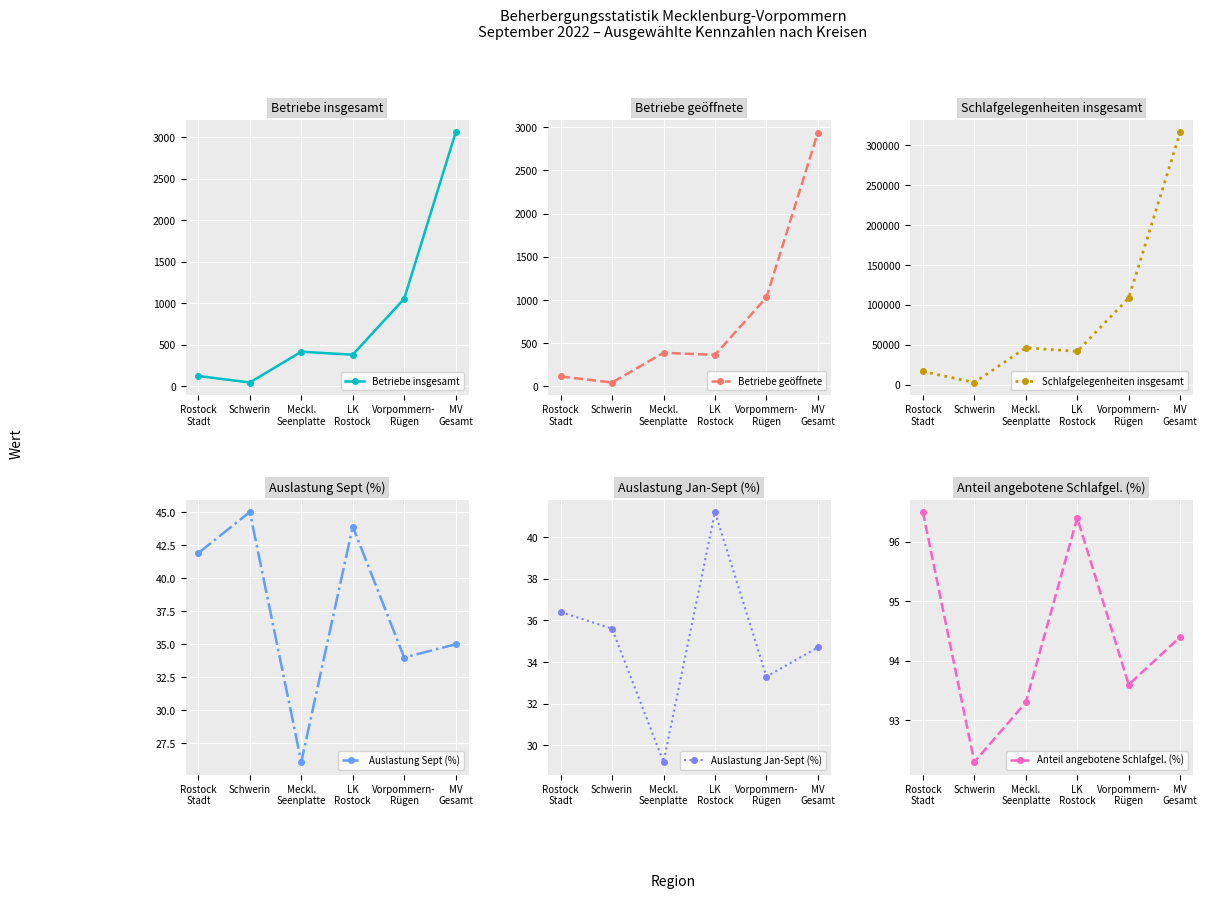

What is the value of the Betriebe geöffnete point at the 5th from the left?

1030